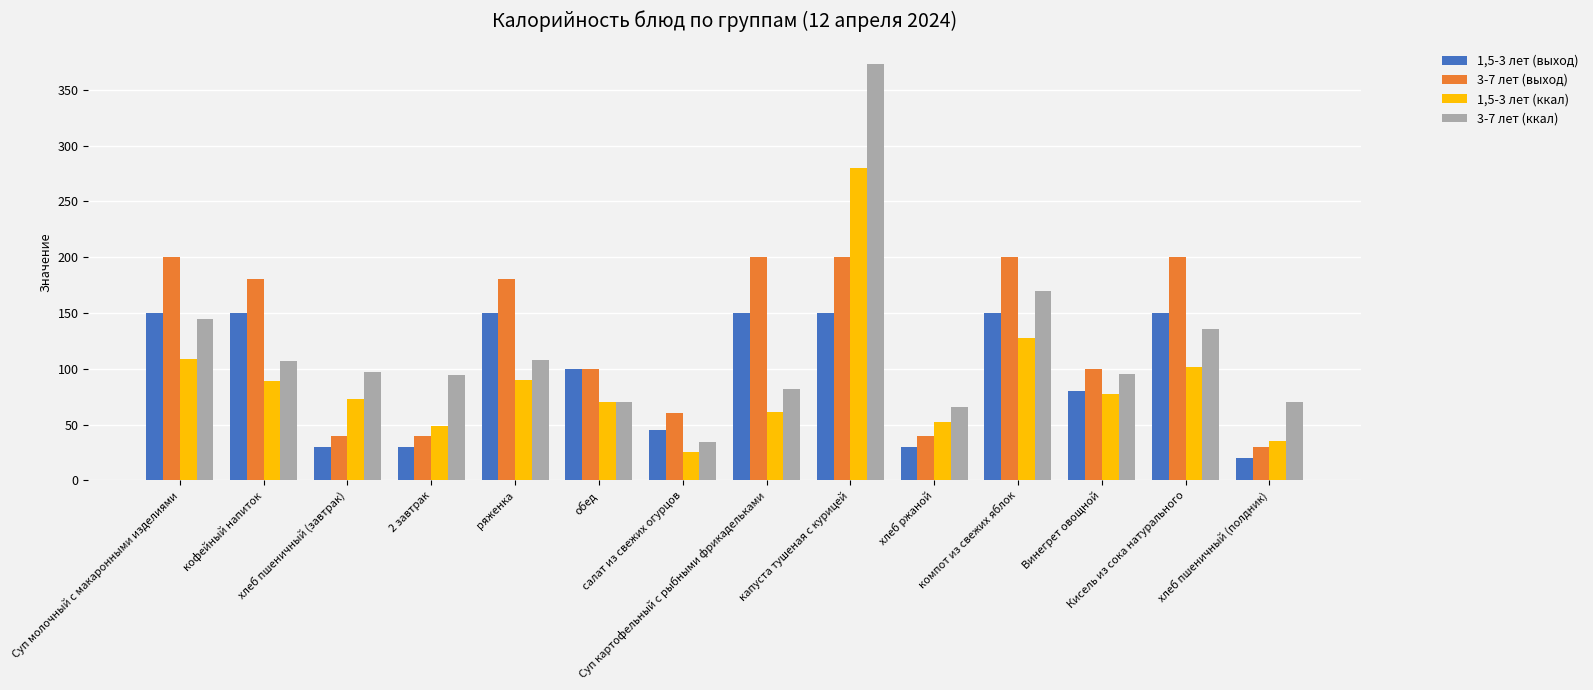

What is the difference between the 3-7 лет (выход) values at хлеб пшеничный (полдник) and Суп картофельный с рыбными фрикадельками?

170.0